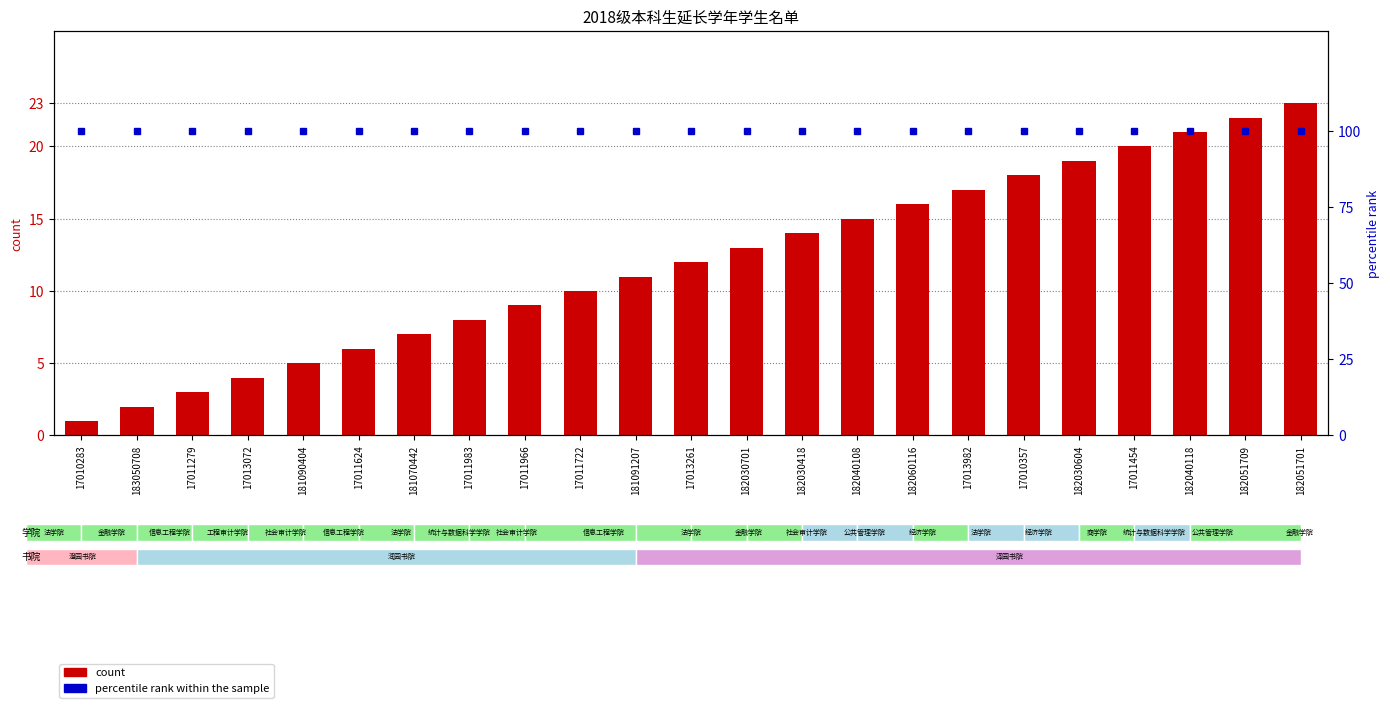

How many values in the count series exceed 12?

11